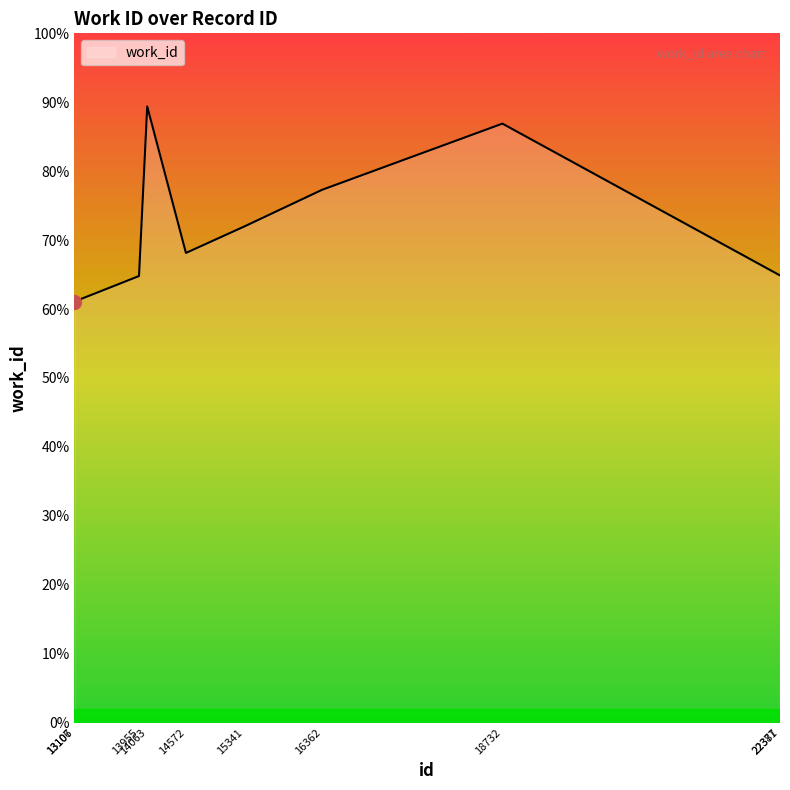

Is this an area chart (filled region under the line)?

Yes